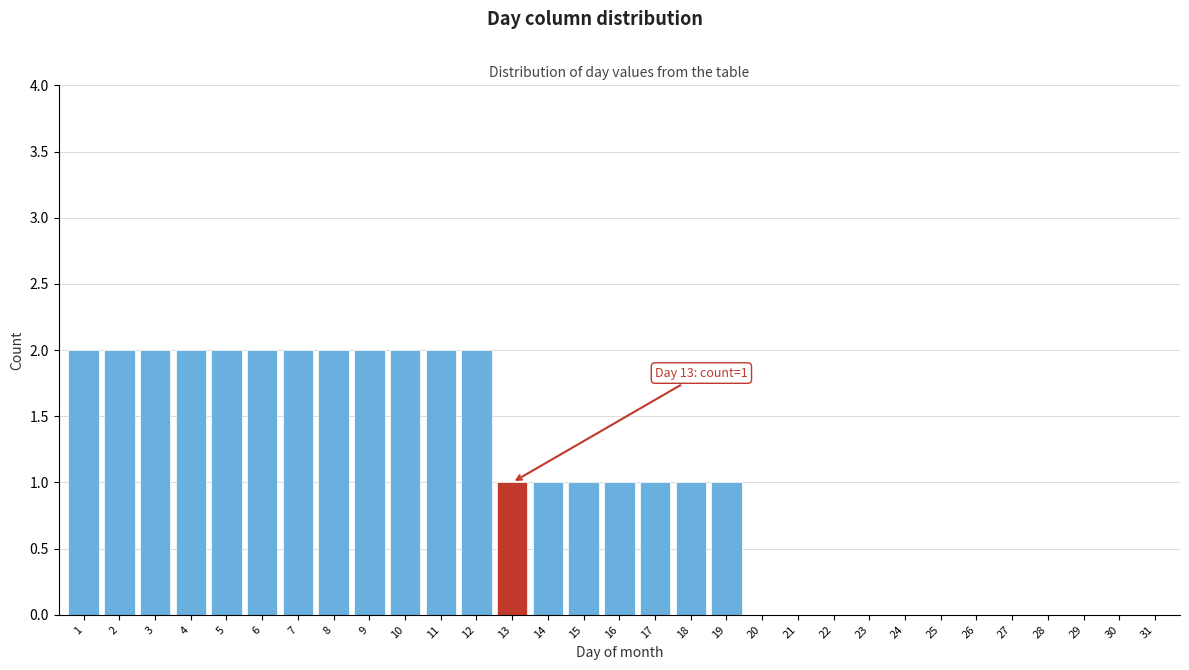

The value at 5 is 1. True or false?

False